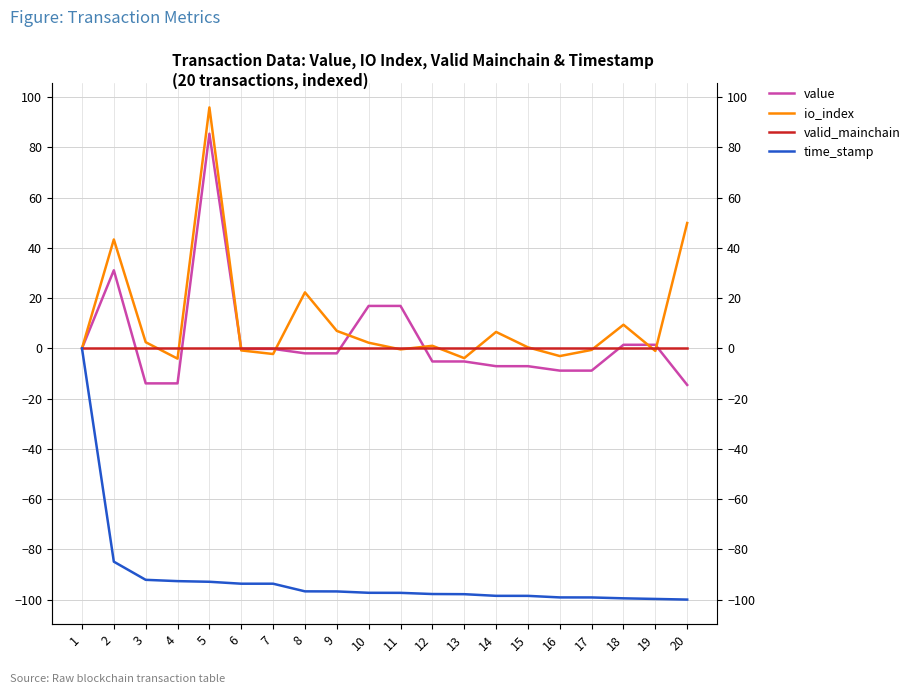

At which label is valid_mainchain closest to 0?

1